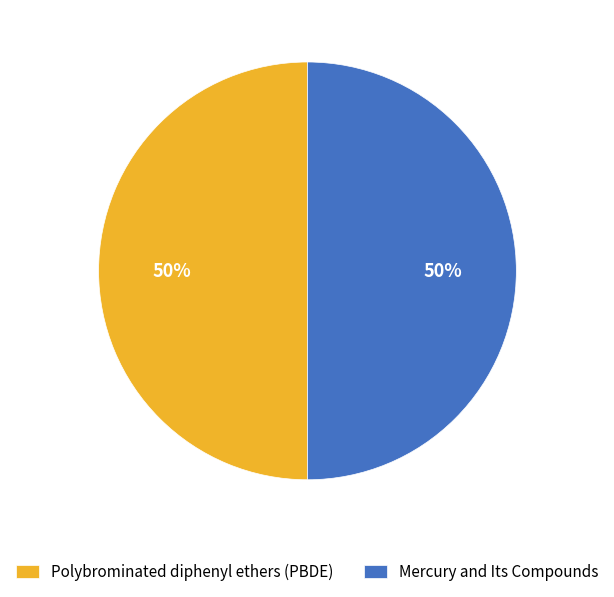

True or false: Mercury and Its Compounds accounts for 50% of the total.

True